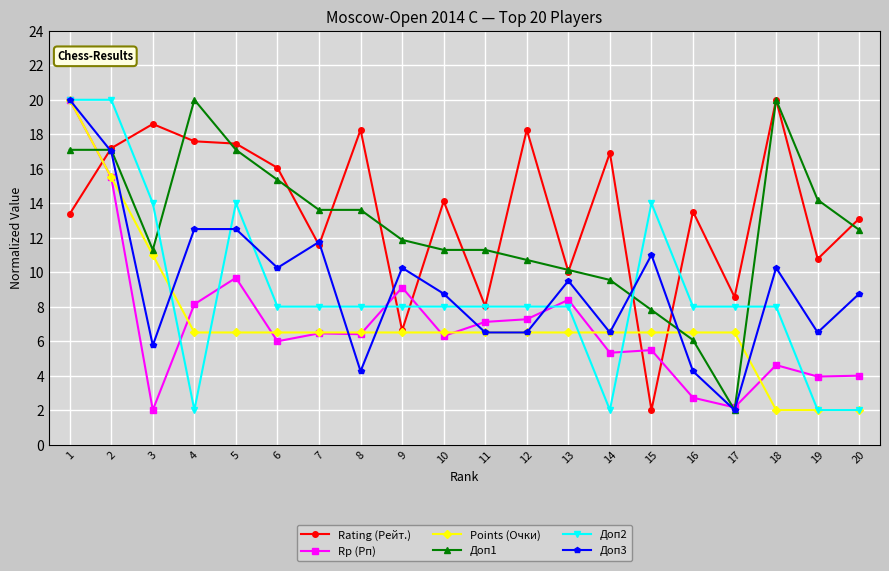

How many data points in Доп3 are less than 9?

10